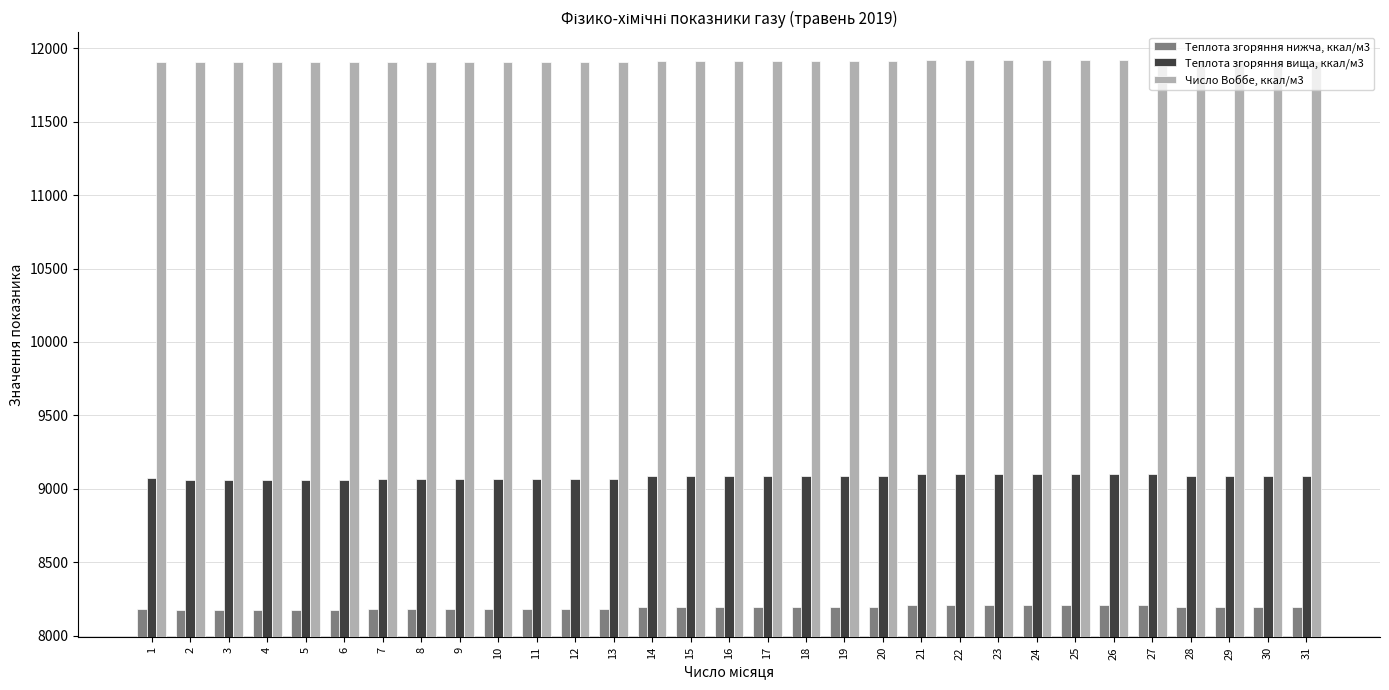

Rank the series by their average value, from highest to lowest.

Число Воббе, ккал/м3, Теплота згоряння вища, ккал/м3, Теплота згоряння нижча, ккал/м3